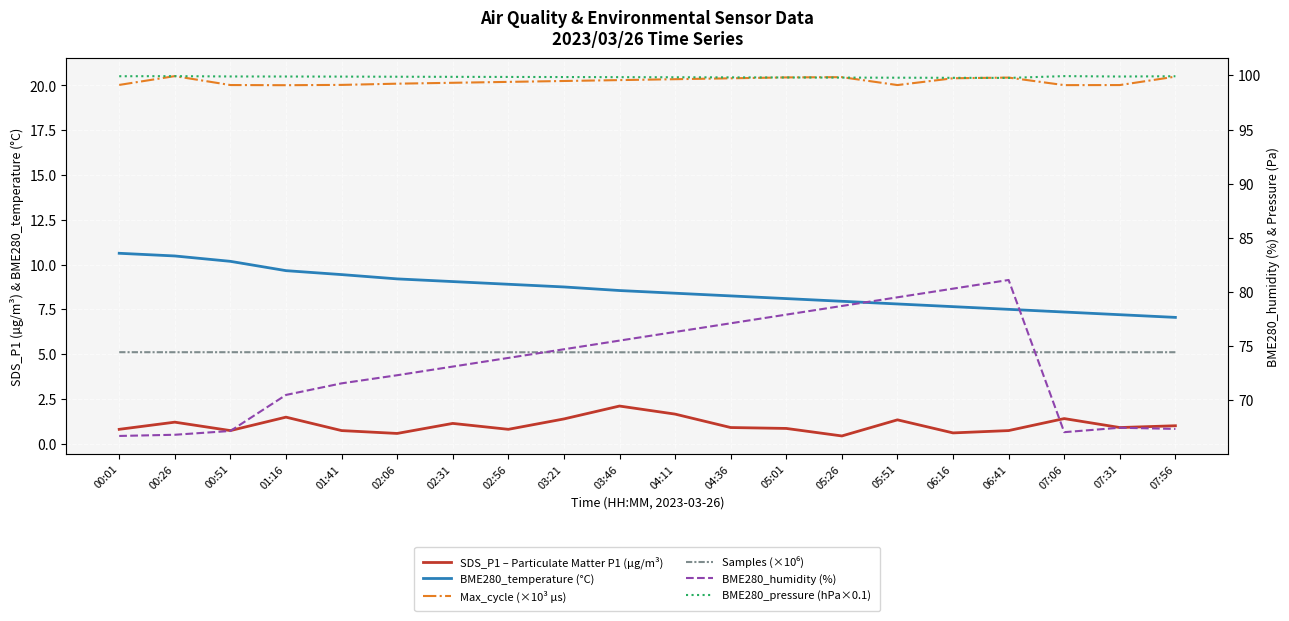

What is the sum of the BME280_temperature (°C) values at 03:21 and 05:26?

16.7